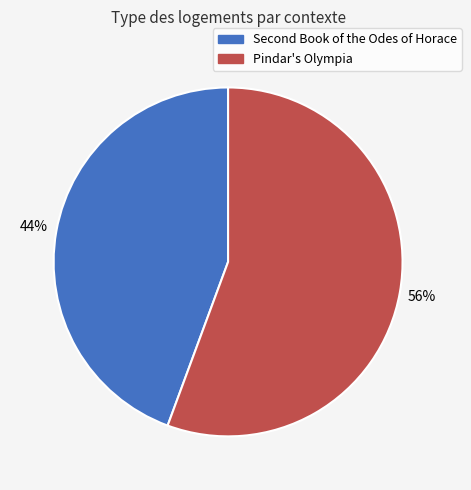

What is the majority slice?

Pindar's Olympia